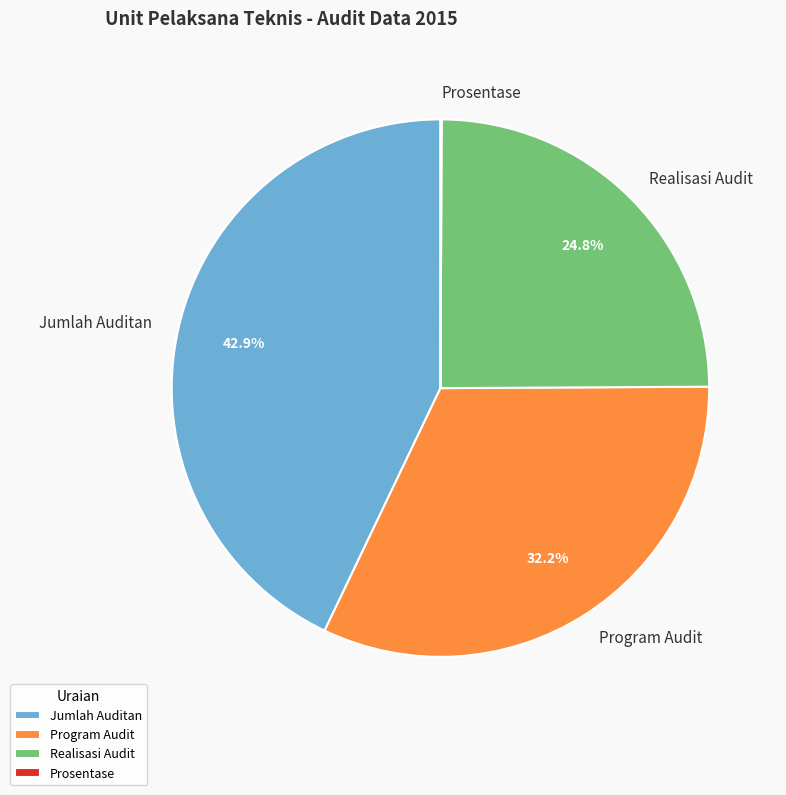

Is it true that Program Audit is 32% of the pie?

True